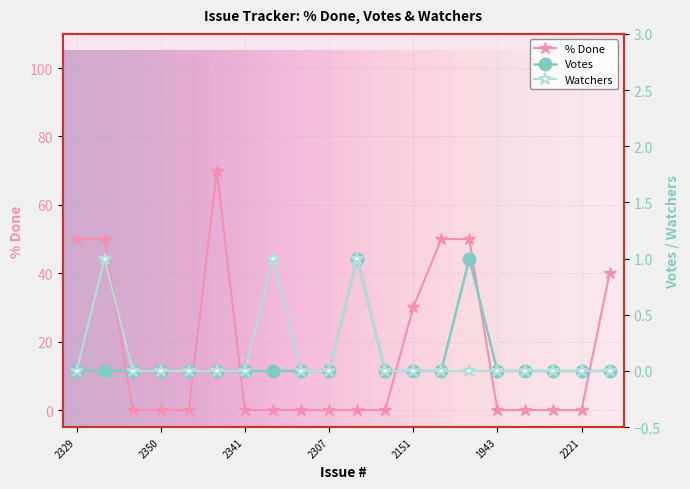

What are all the series names shown in the legend?

% Done, Votes, Watchers